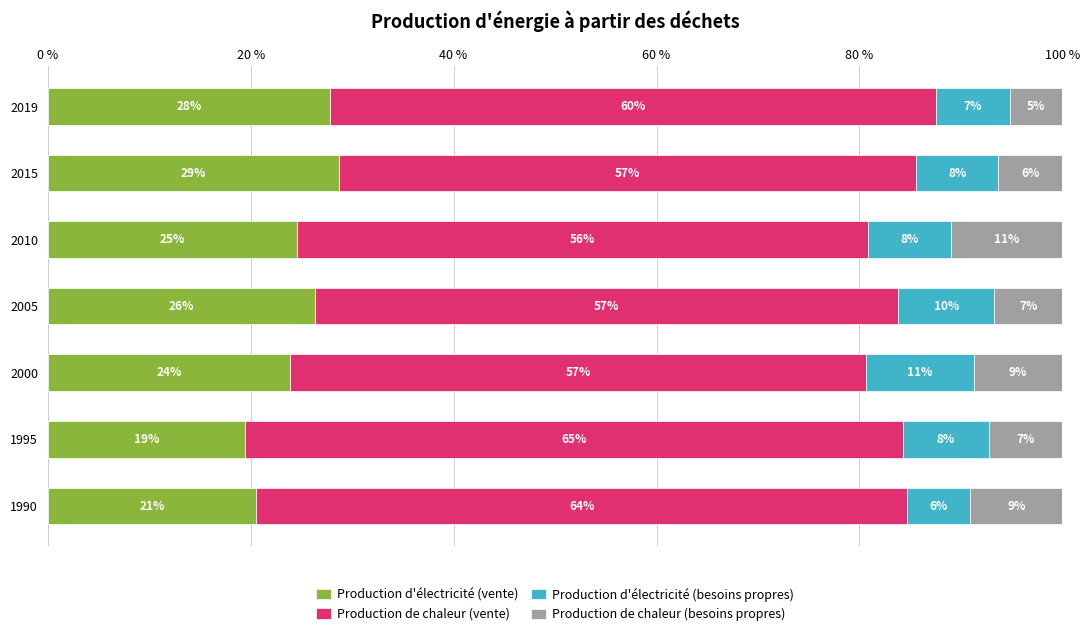

What are all the series names shown in the legend?

Production d'électricité (vente), Production de chaleur (vente), Production d'électricité (besoins propres), Production de chaleur (besoins propres)